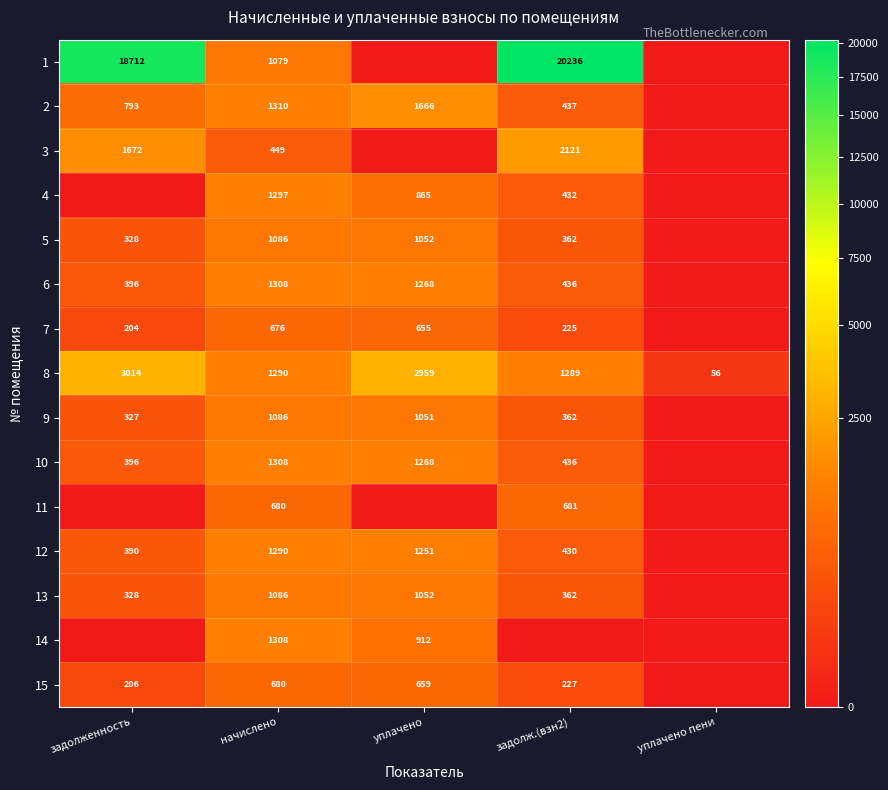

Count the number of categories in the chart.

5